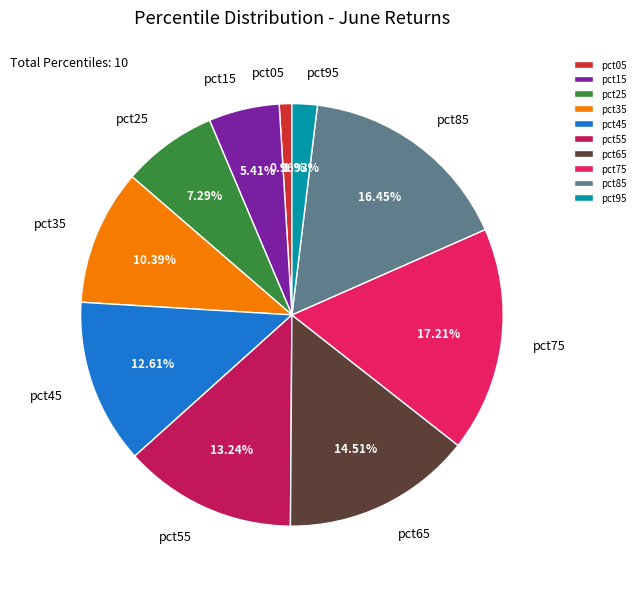

What is the smallest slice in the pie chart?

pct05